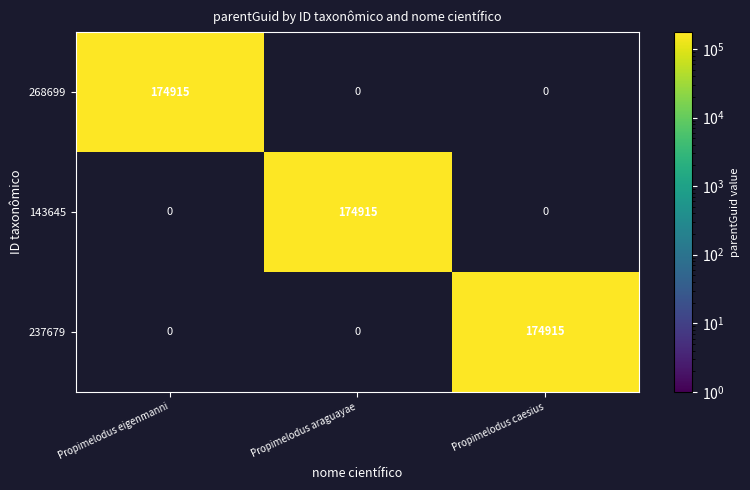

Reading left to right, list all the values displayed in this chart.

268699: 174915	0	0
143645: 0	174915	0
237679: 0	0	174915